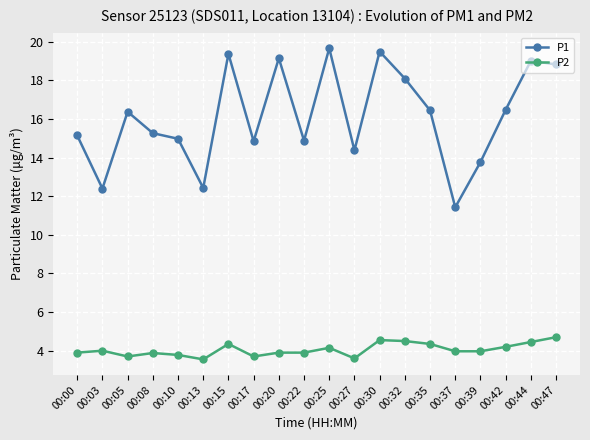

How many interior local valleys does the P1 series have?

6